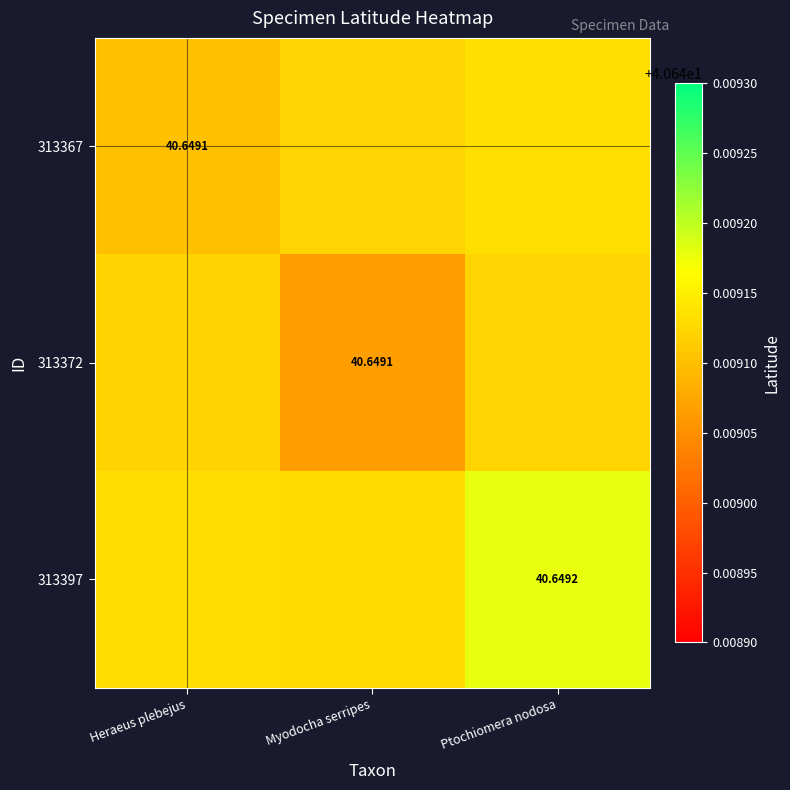

How many data points does each series have?

3